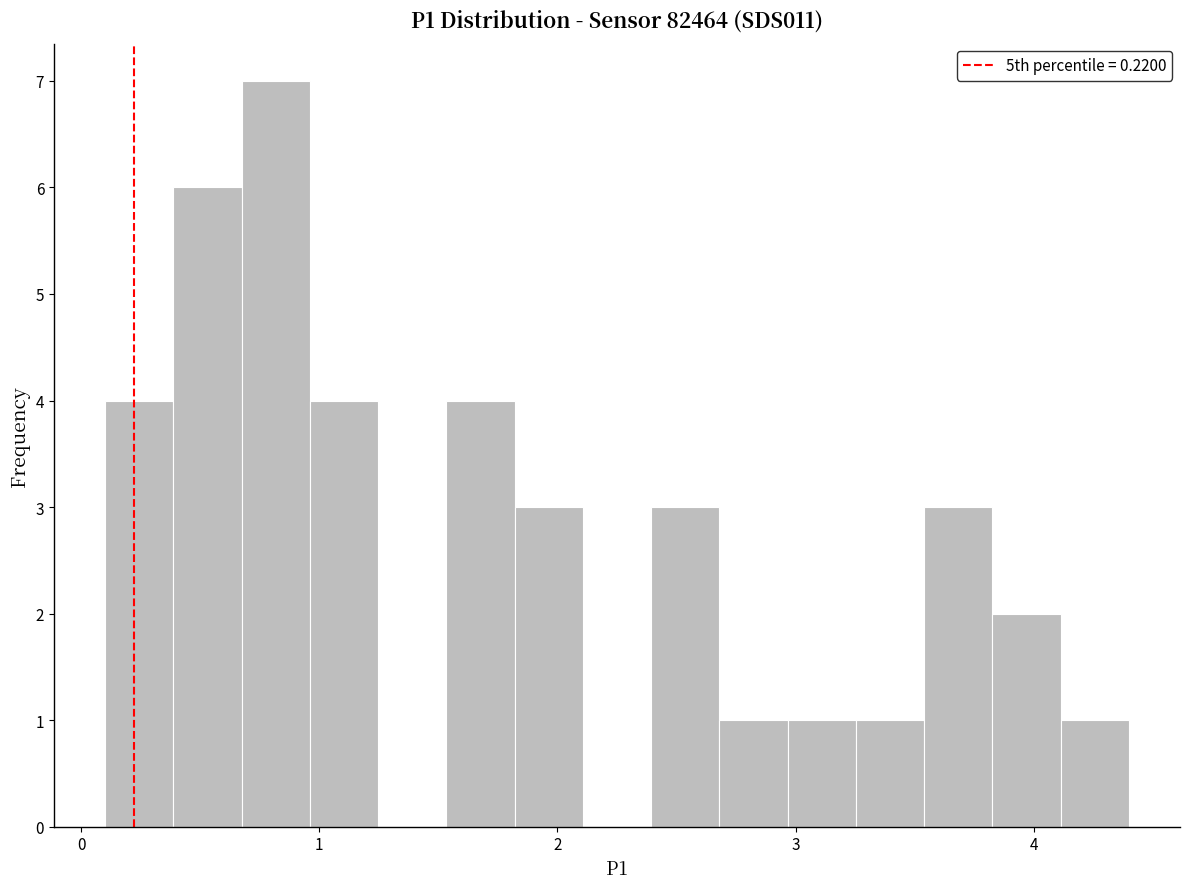

Read against the x-axis, roughly where is the centre of the tallest bar?

0.8